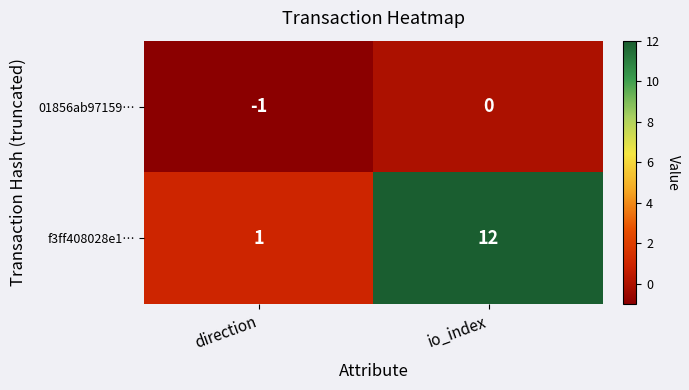

At which category is the sum across all series the highest?

io_index